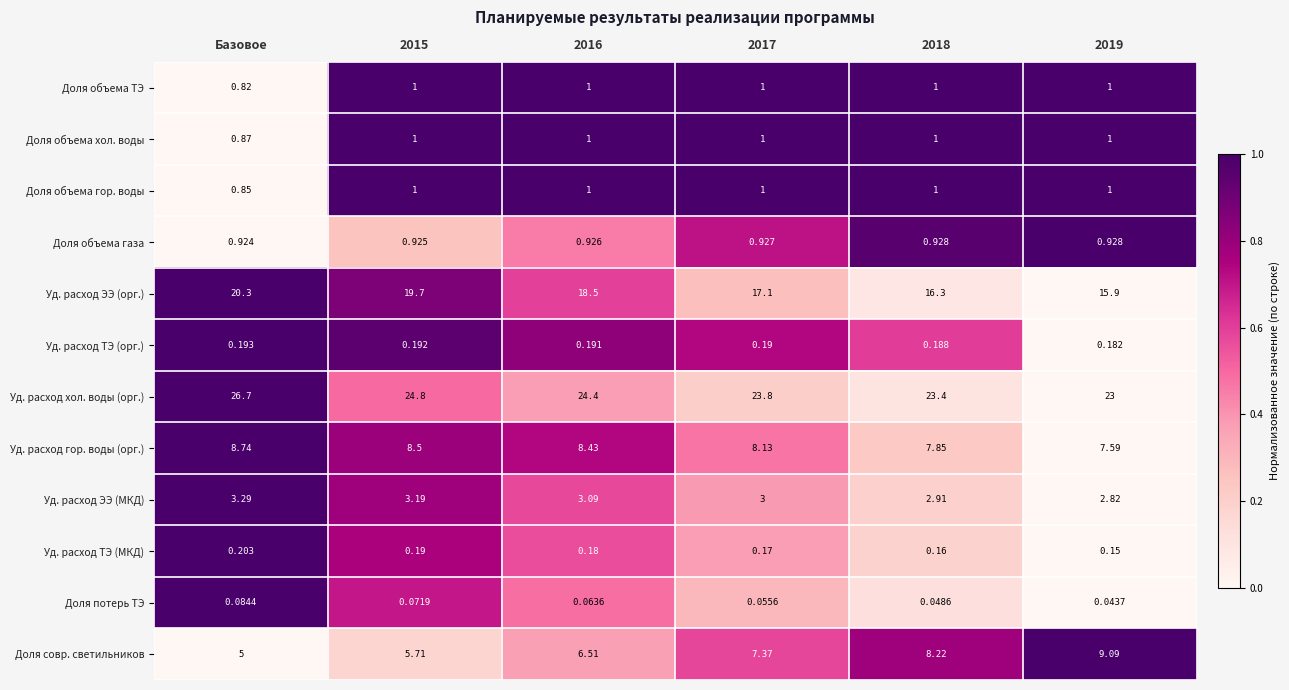

At how many categories does at least one series exceed 0?

6